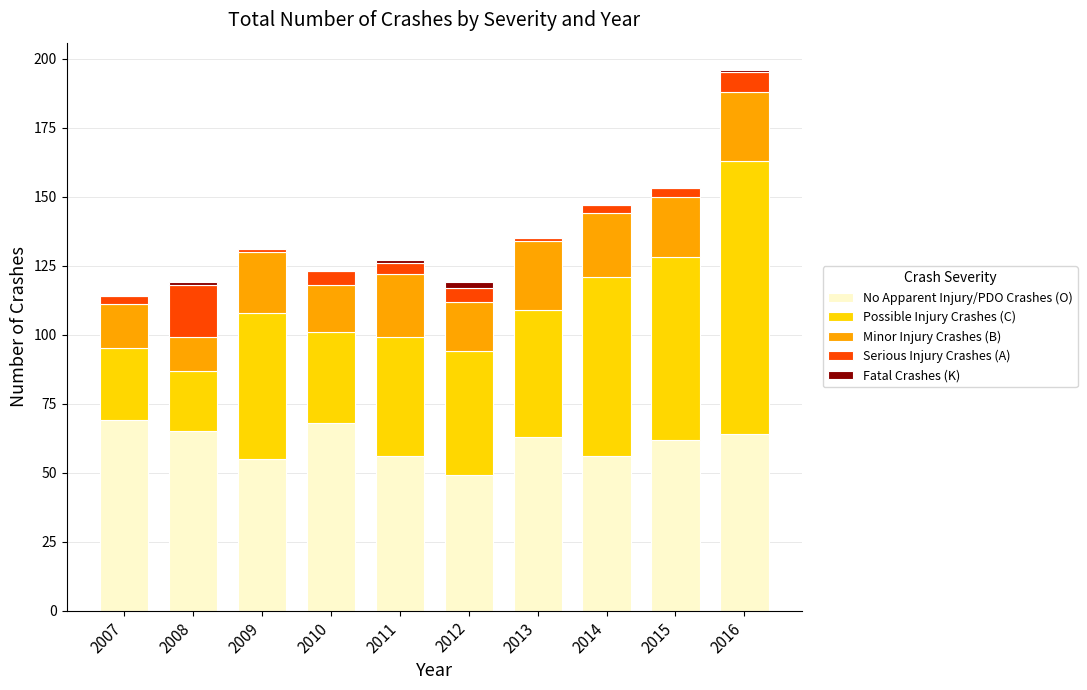

At which category is the sum across all series the highest?

2016